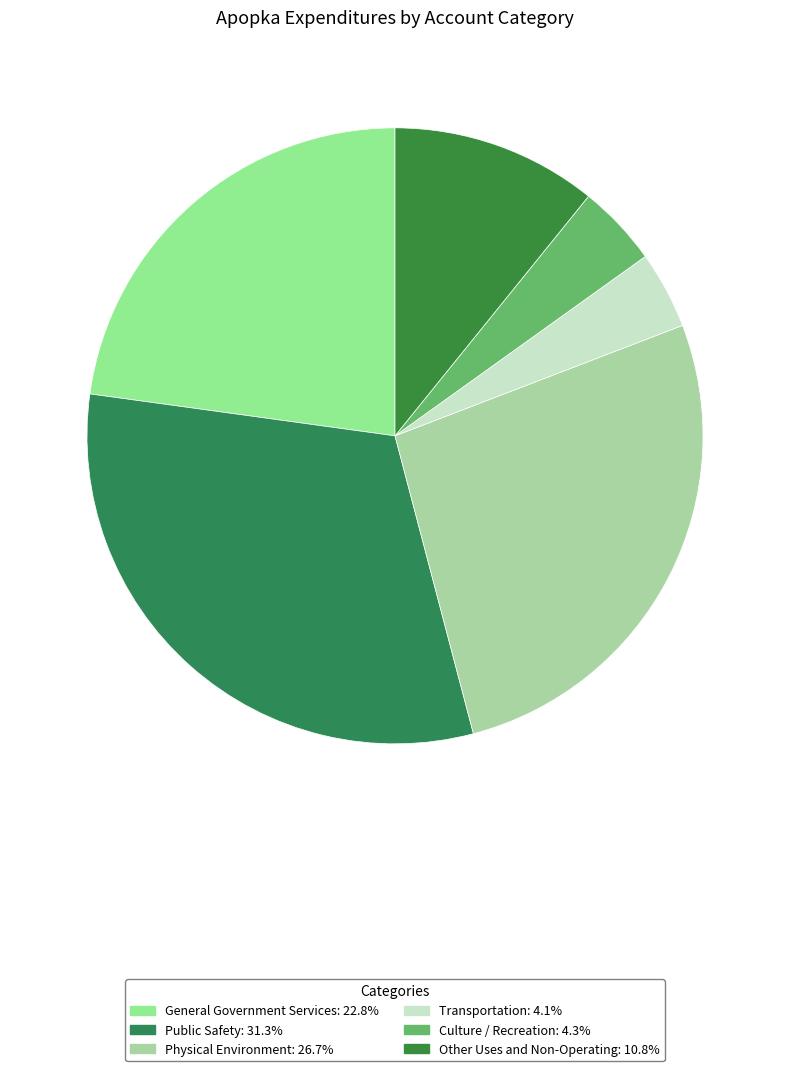

To the nearest percent, what is the difference between the largest and smallest slice percentages?

27%